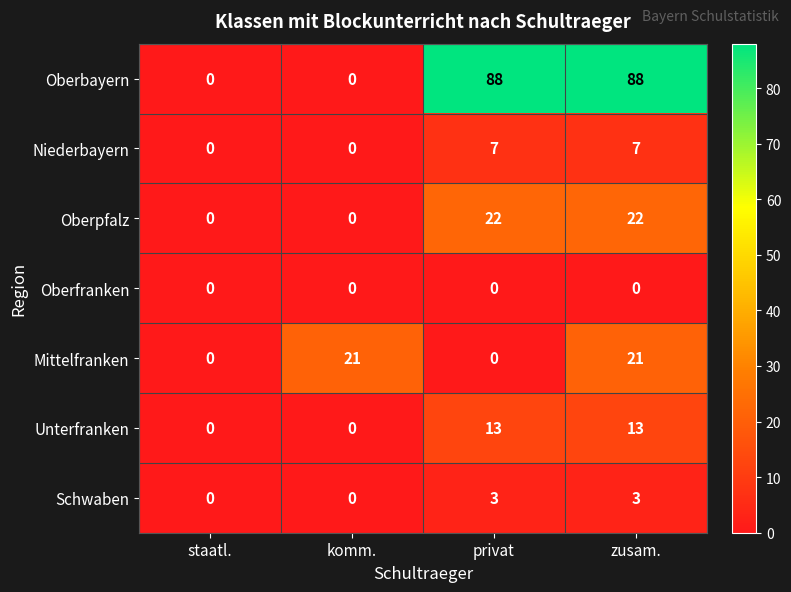

Rank the series by their maximum value, from lowest to highest.

Oberfranken, Schwaben, Niederbayern, Unterfranken, Mittelfranken, Oberpfalz, Oberbayern